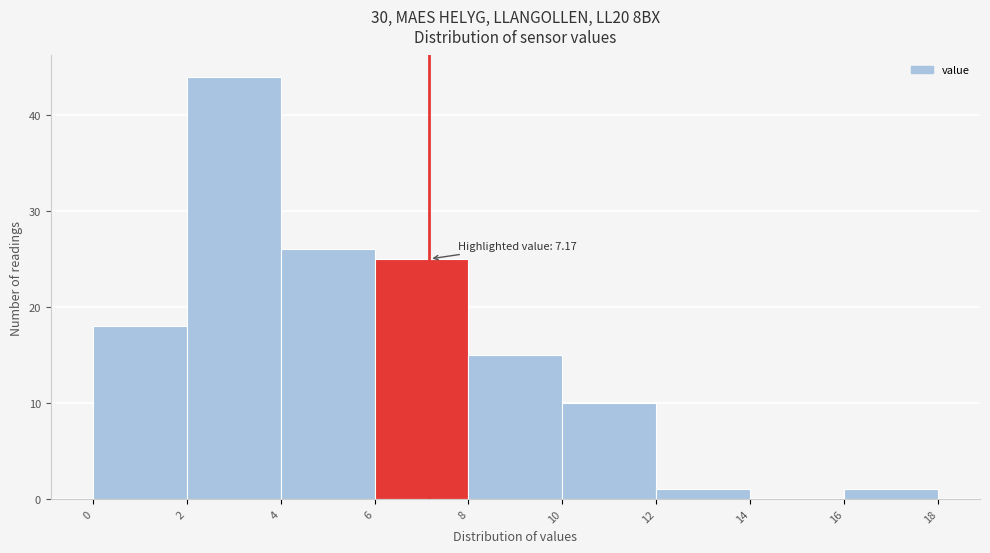

Over which range of the x-axis is the bar tallest?

2 to 4